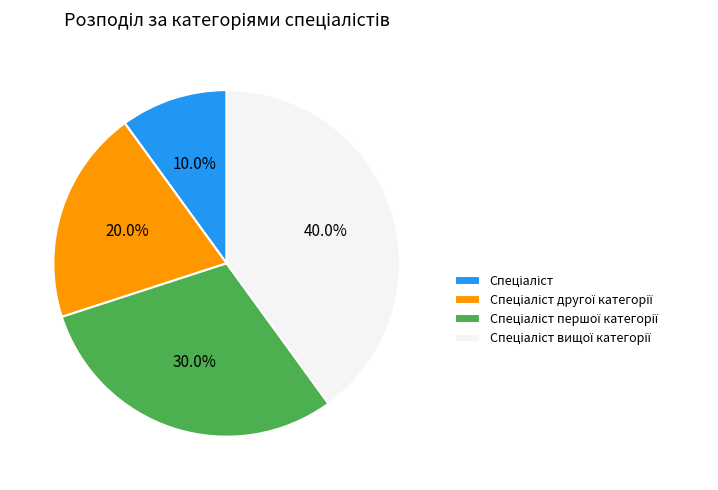

Is there a majority slice in this chart?

No